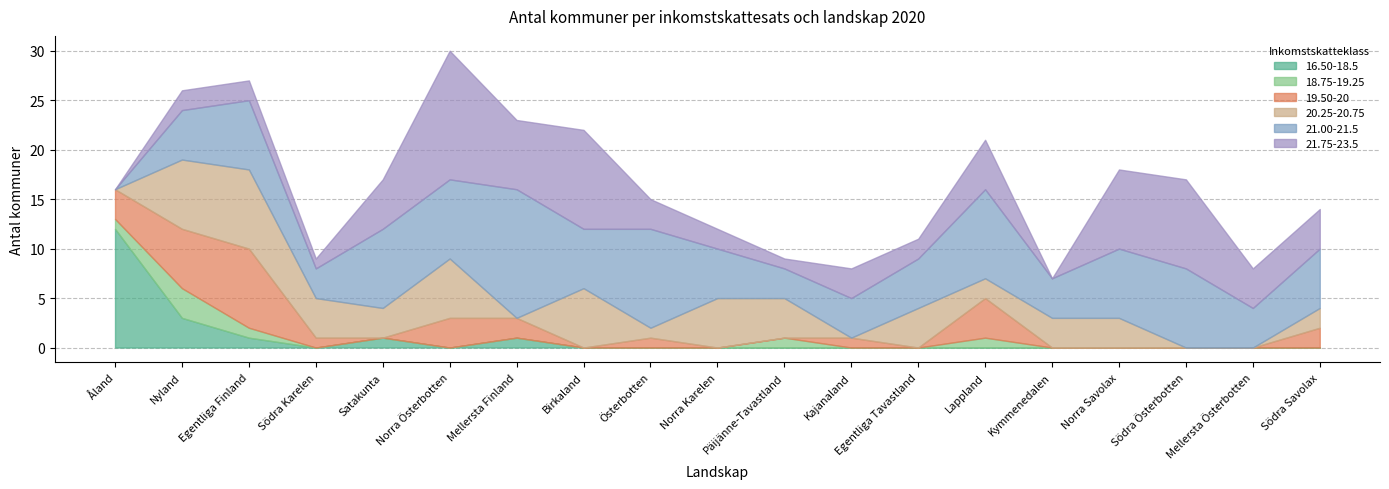

Where is the first local maximum for 20.25-20.75?

Egentliga Finland